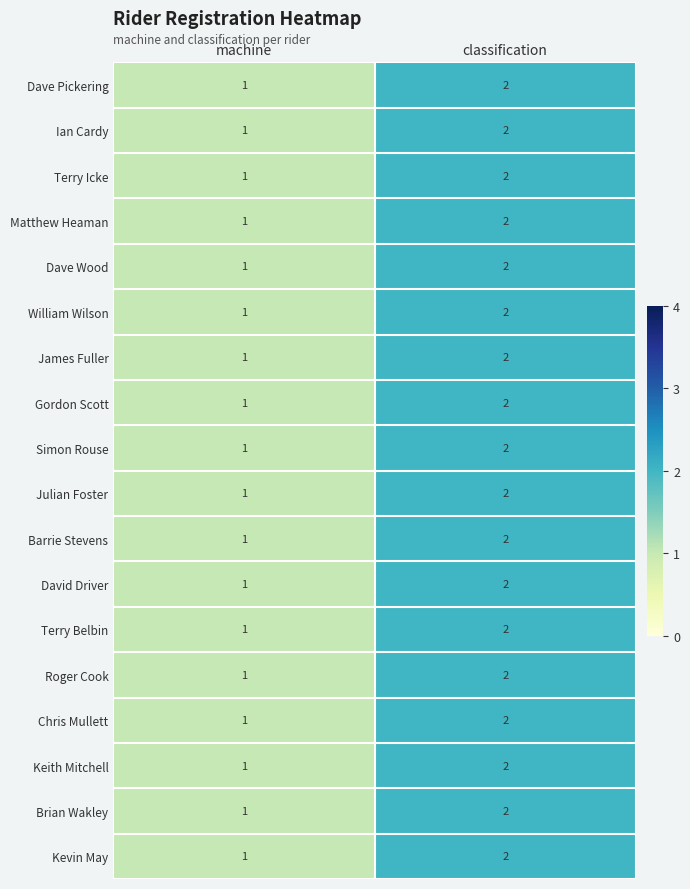

True or false: Brian Wakley has a value of 3 at classification.

False